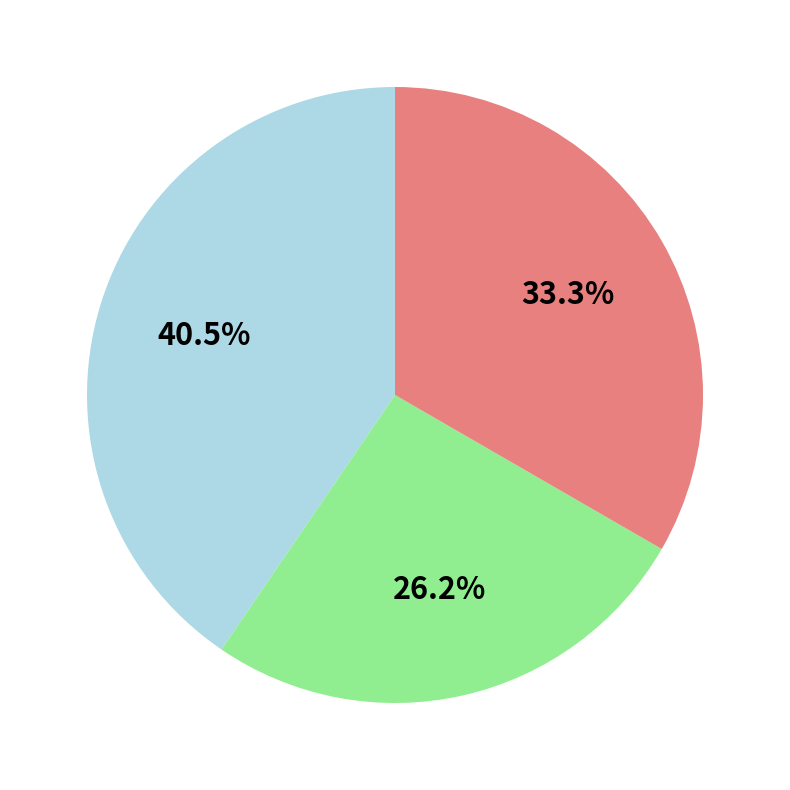

How many segments does this pie chart have?

3